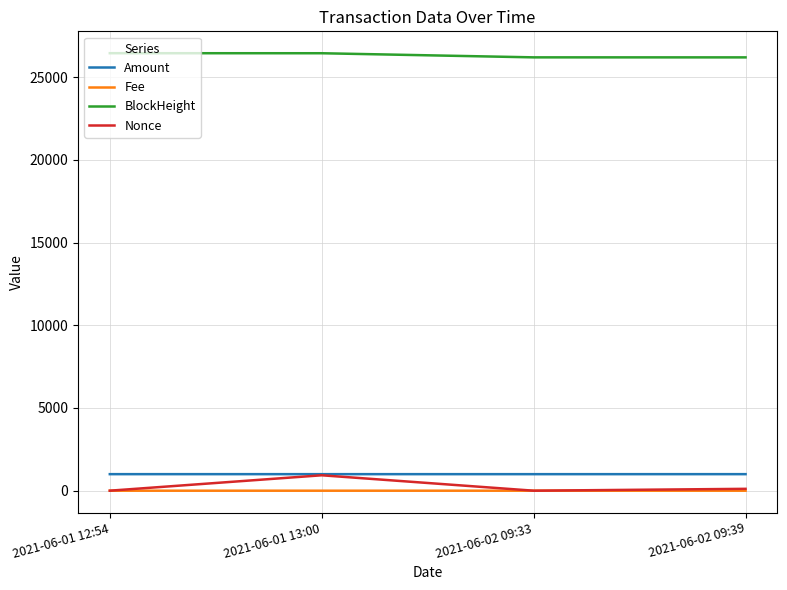

Is the value of Fee at 2021-06-01 13:00 greater than the value of Amount at 2021-06-02 09:33?

No